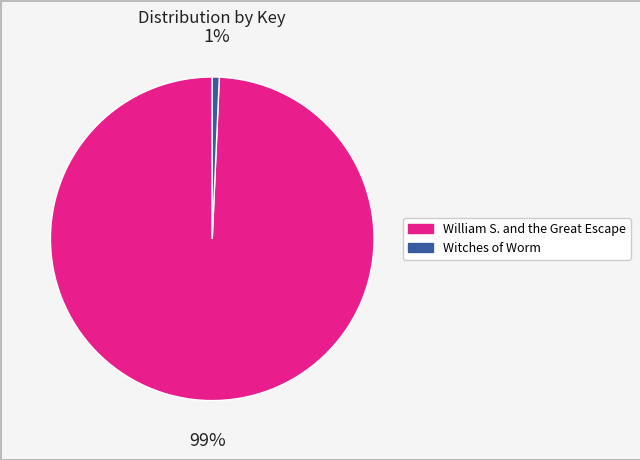

To the nearest percent, what percentage of the pie is William S. and the Great Escape?

99%